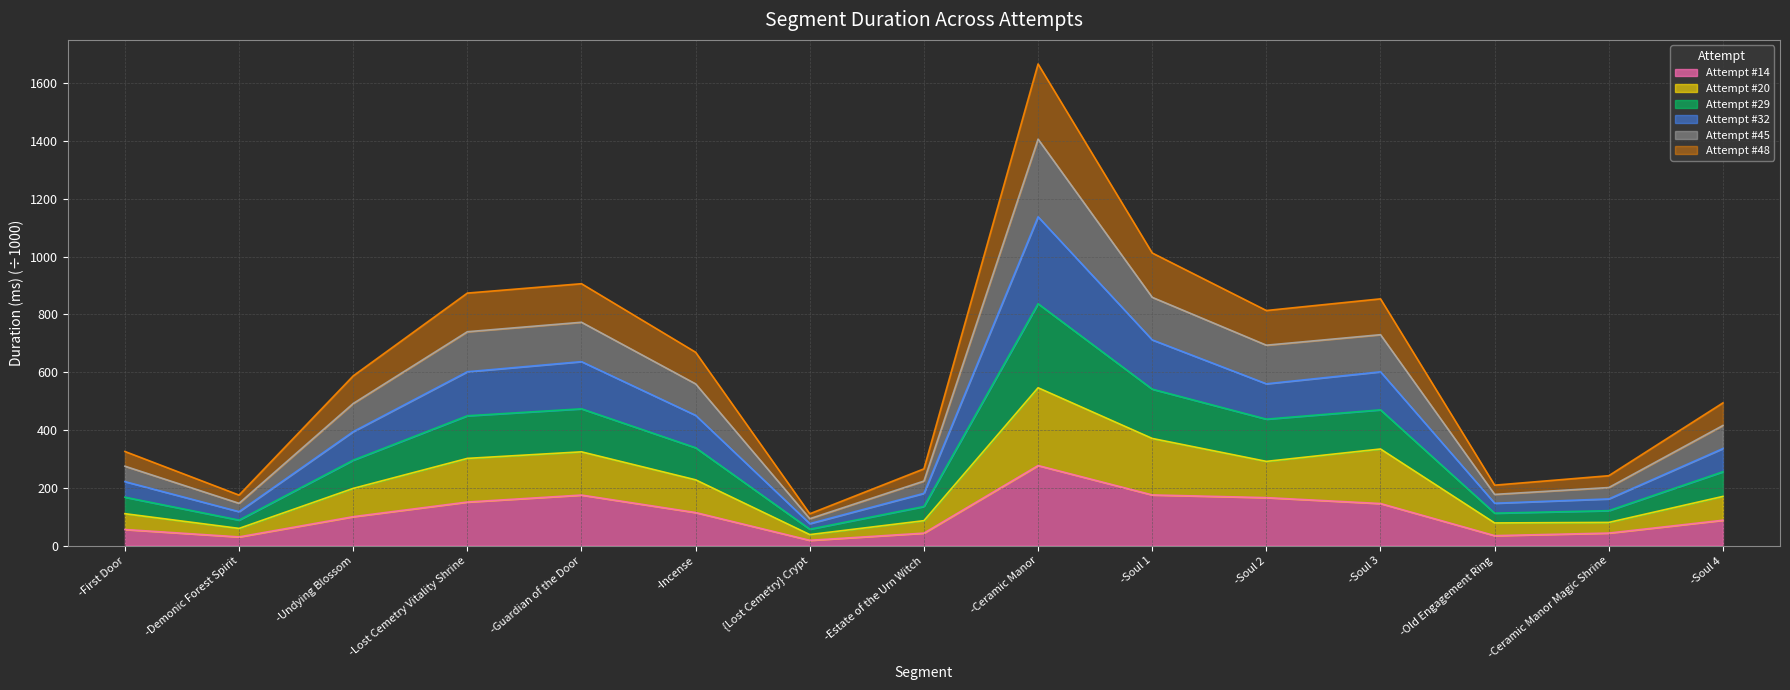

The Attempt #14 series shows 56.0 at -First Door. True or false?

True